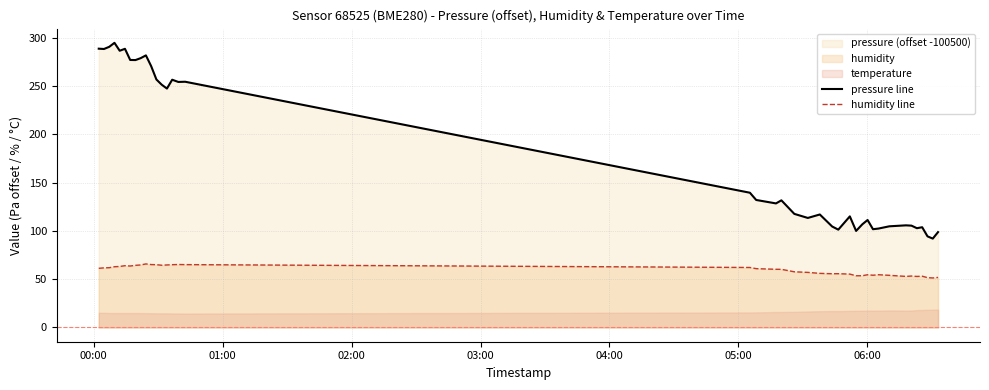

Does the chart display data point markers on the line(s)?

No